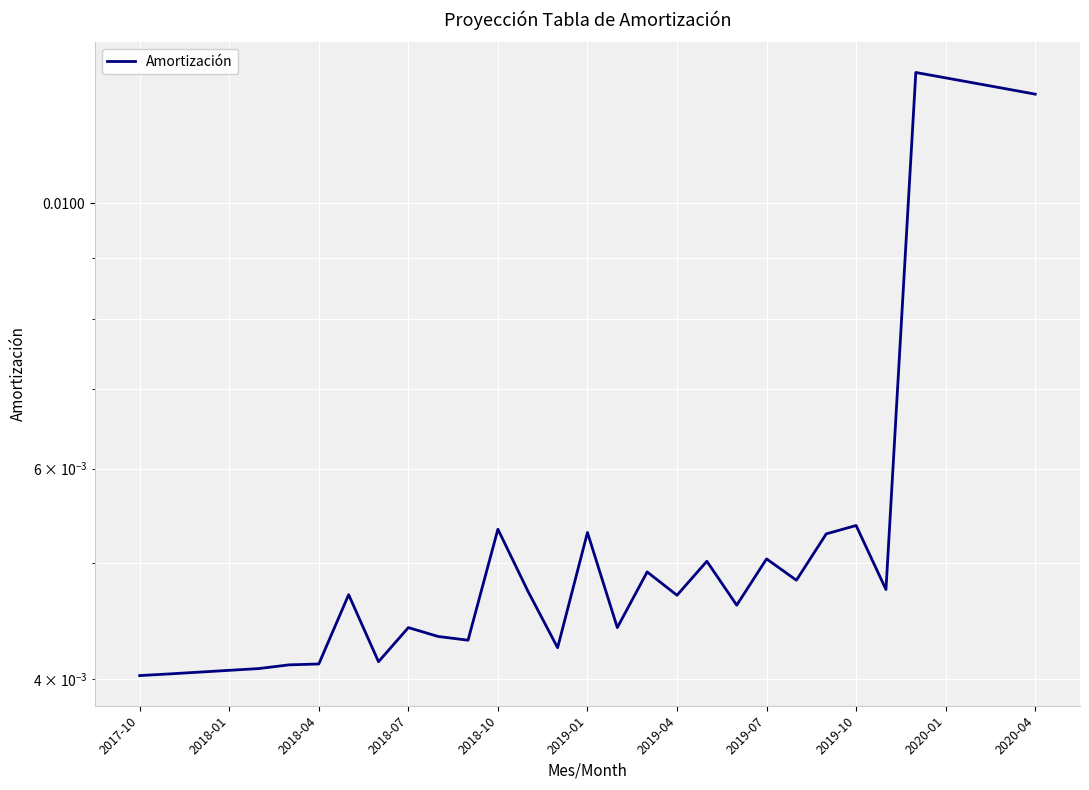

The value at 2018-07 is 0.0. True or false?

True